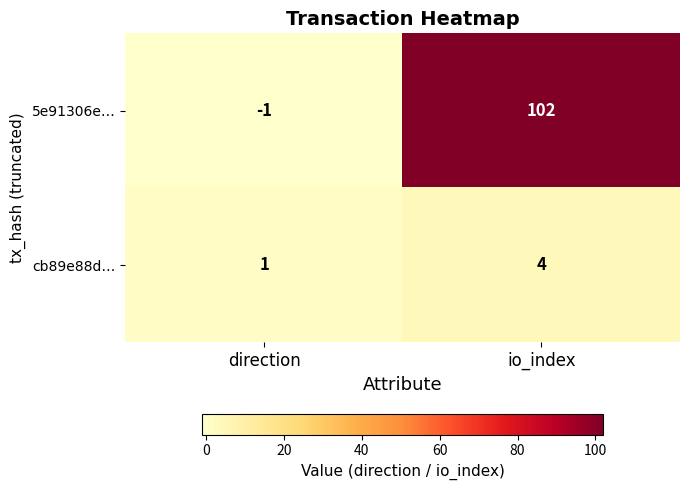

Where is 5e91306e… nearest to the value 50?

direction